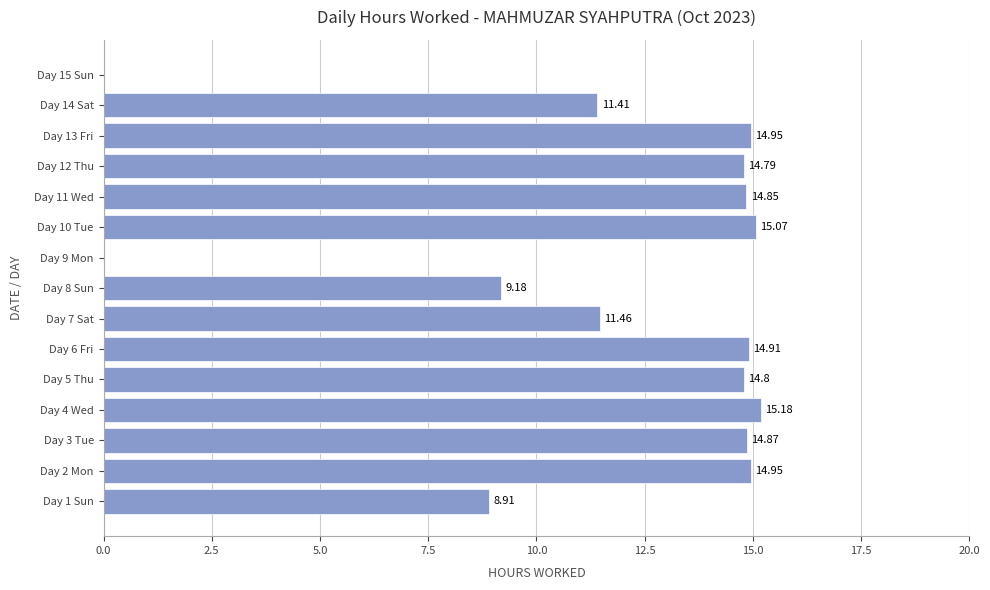

What is the sum of the values at Day 9 Mon and Day 5 Thu?

14.8